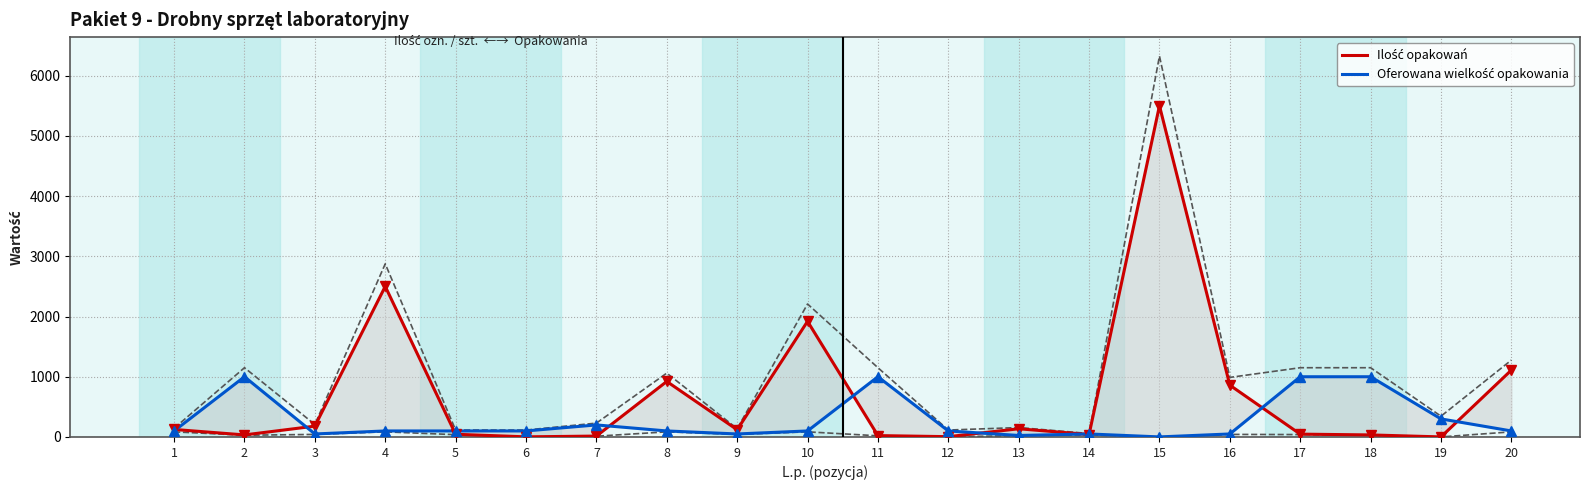

Reading left to right, list all the values displayed in this chart.

Ilość opakowań: 125	34	180	2500	45	2	15	922	120	1920	23	5	136	41	5500	860	47	34	1	1110
Oferowana wielkość opakowania: 100	1000	50	100	100	100	200	100	50	100	1000	100	25	50	1	50	1000	1000	300	100